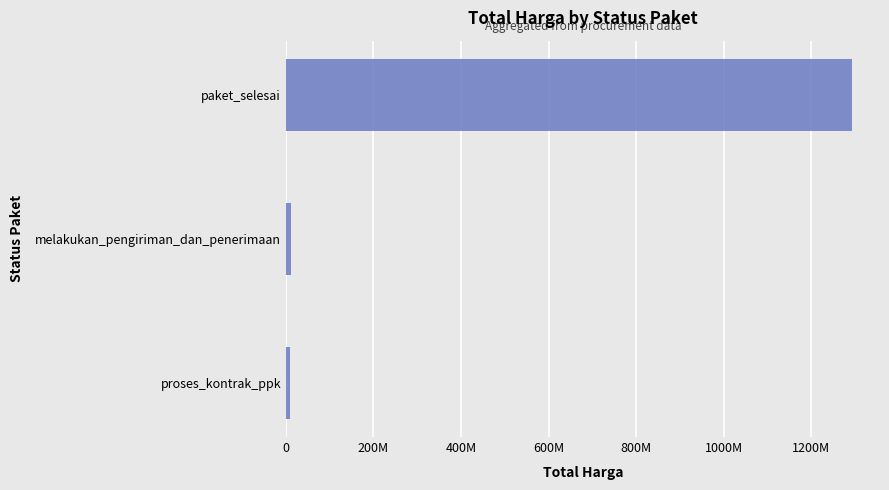

What is the difference between the second highest and minimum values?

2750000